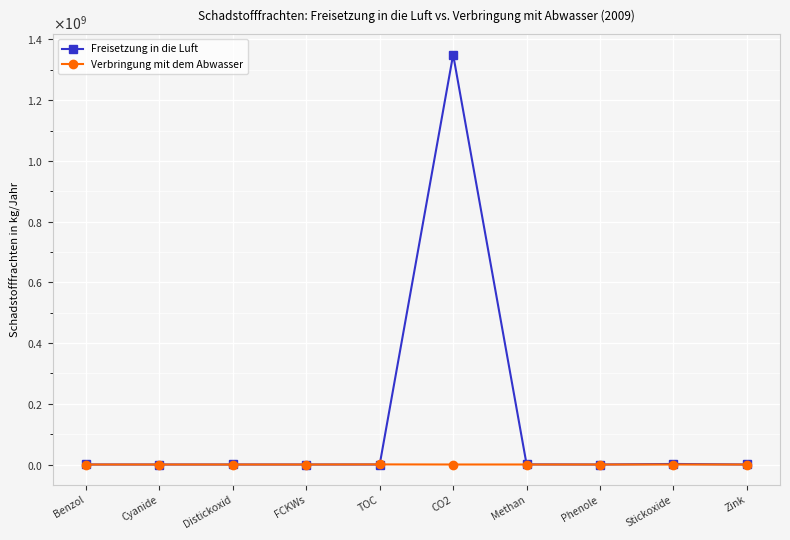

Does the chart have visible grid lines?

Yes